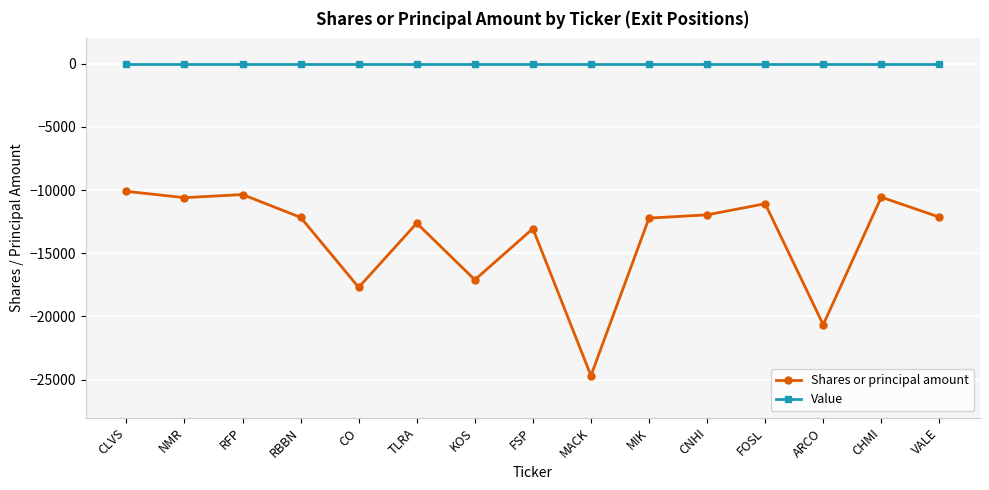

True or false: Value and Shares or principal amount cross at least once.

False